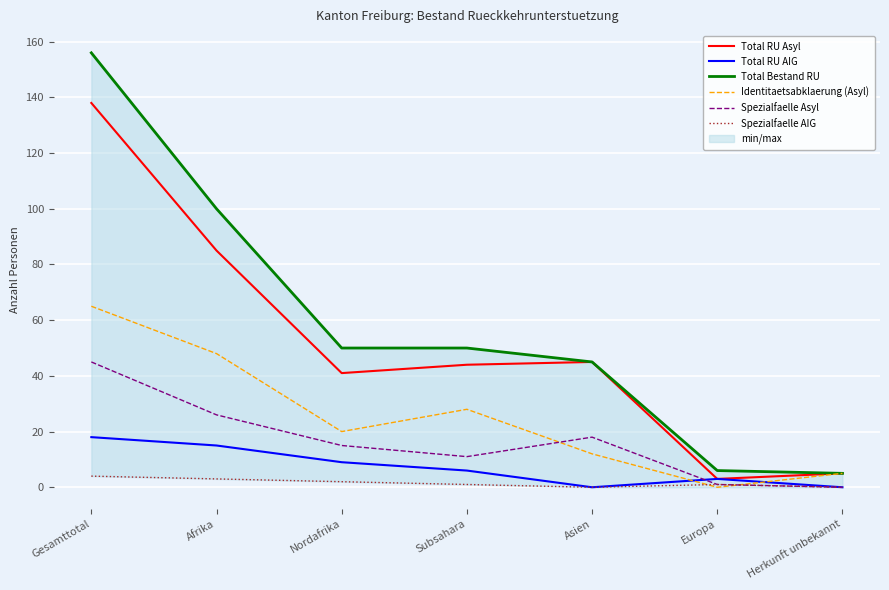

What is the difference between the Spezialfaelle Asyl values at Nordafrika and Subsahara?

4